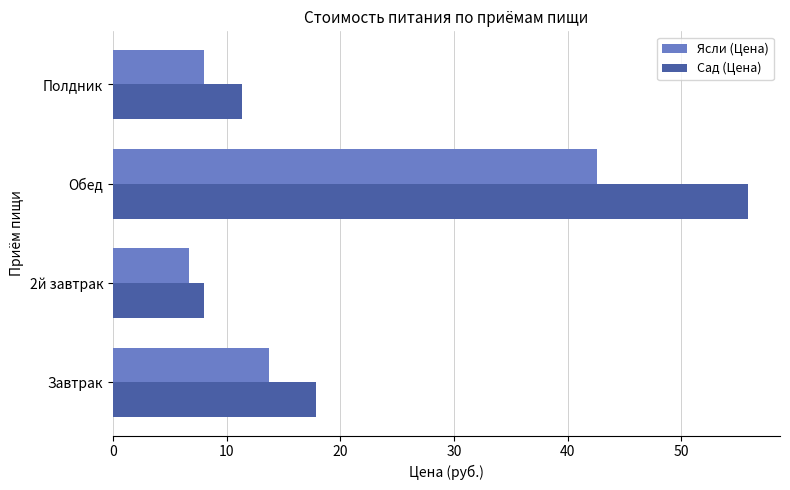

Which series has the largest total across all categories?

Сад (Цена)